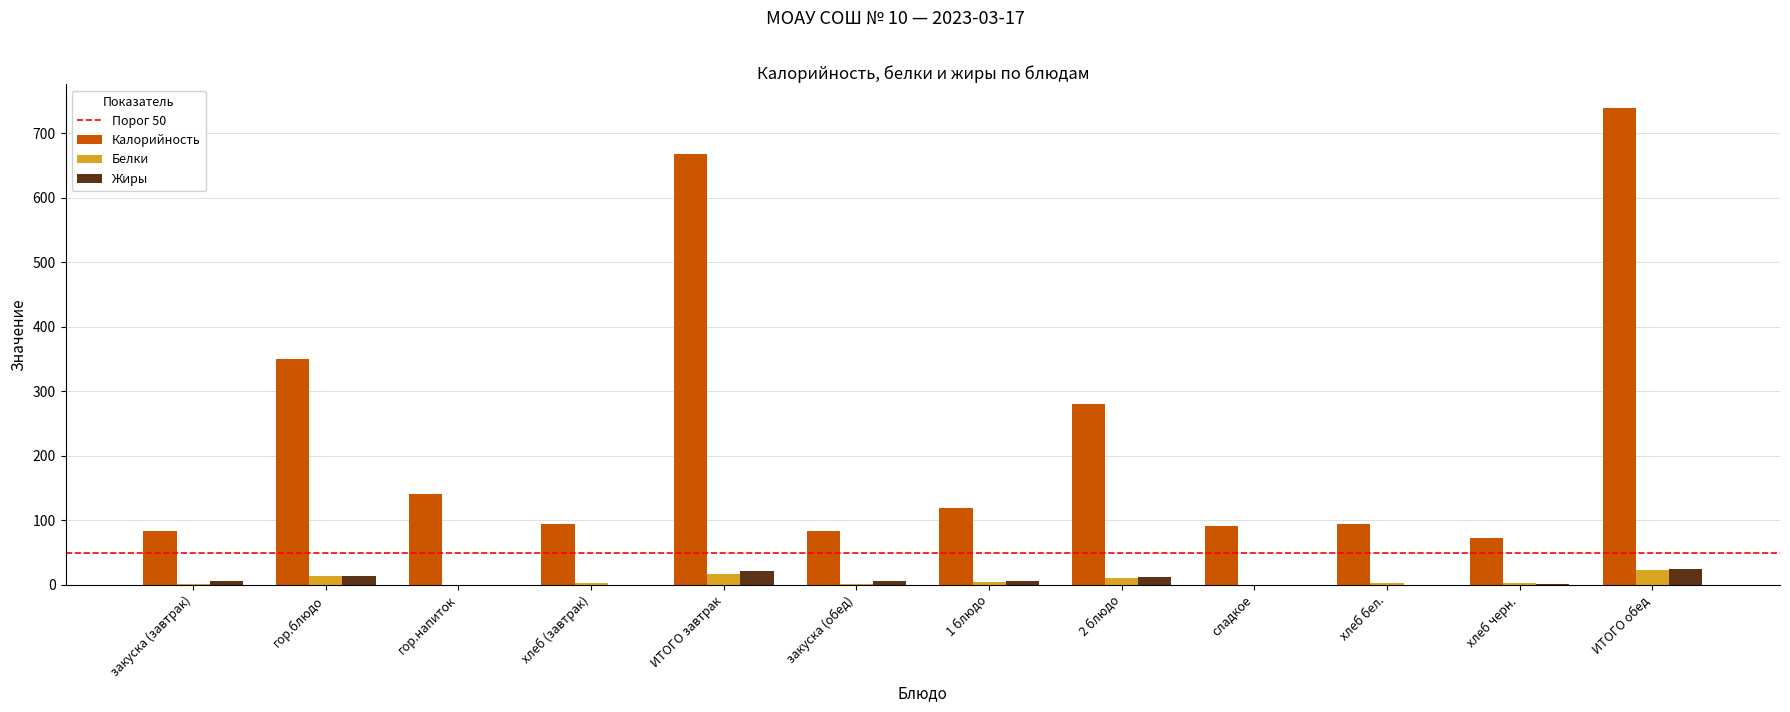

The value of Калорийность at закуска (обед) is 82.8. True or false?

True